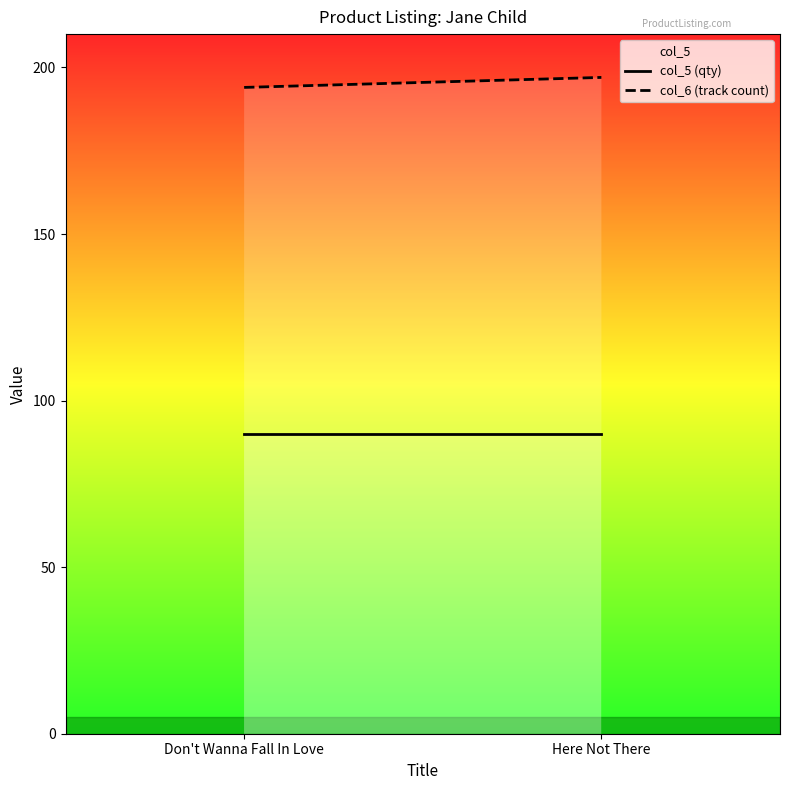

Which label corresponds to the largest value in the chart?

Here Not There